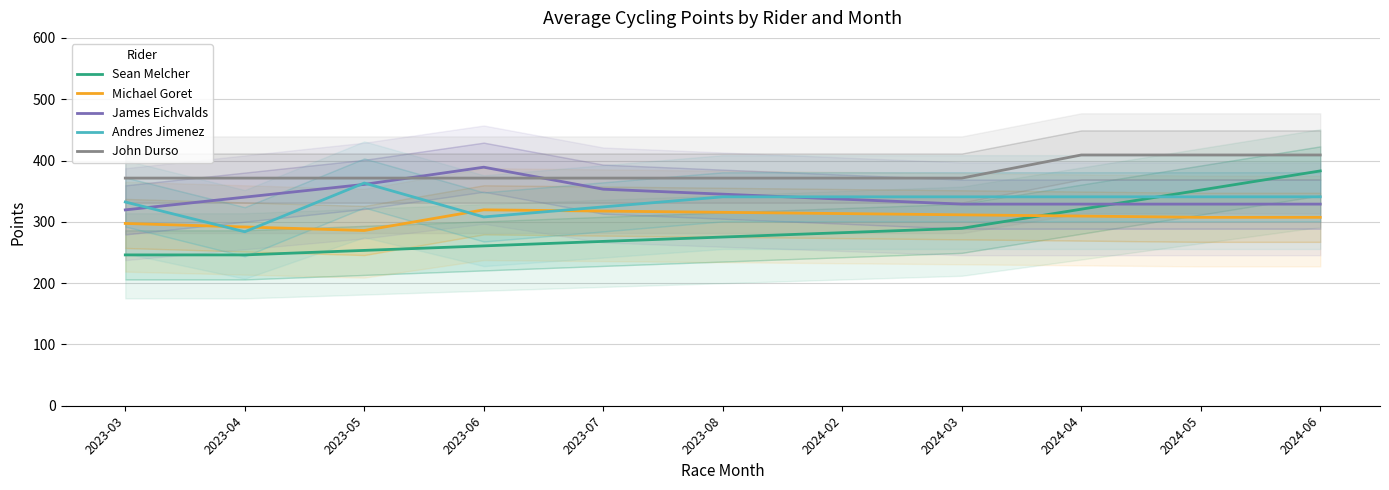

Which series has the widest spread of values?

Sean Melcher